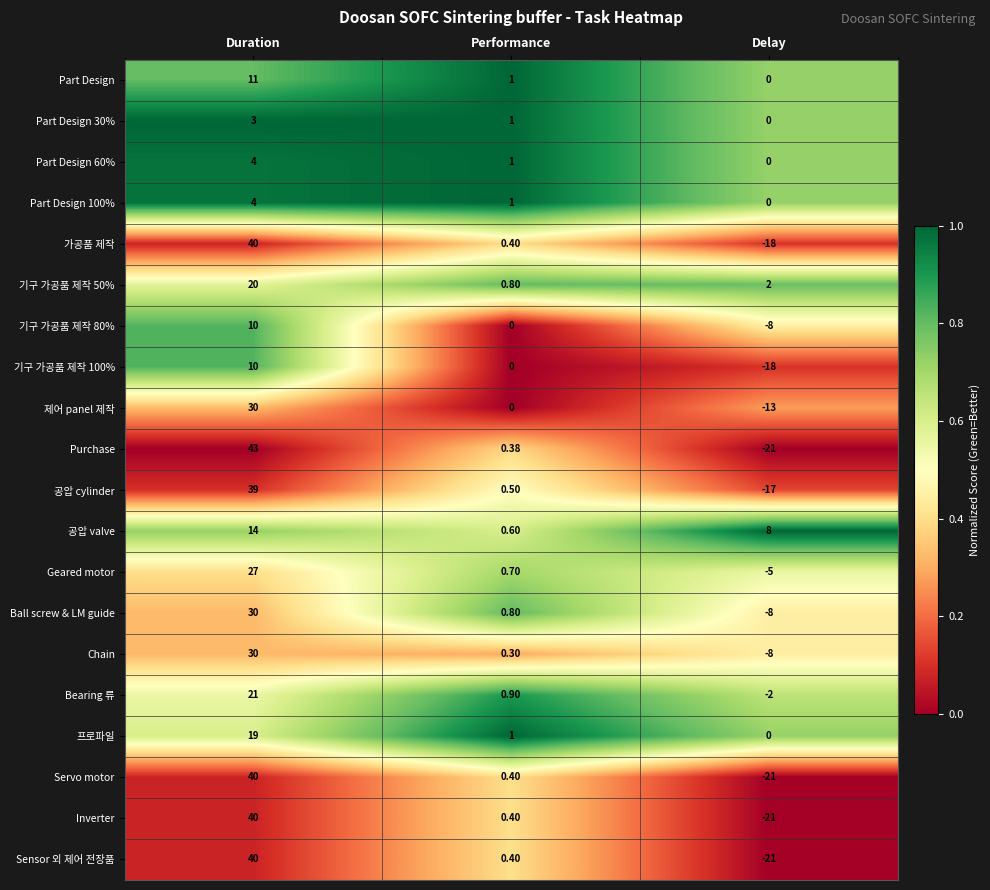

What is the difference between the highest and lowest values at Performance?

1.0